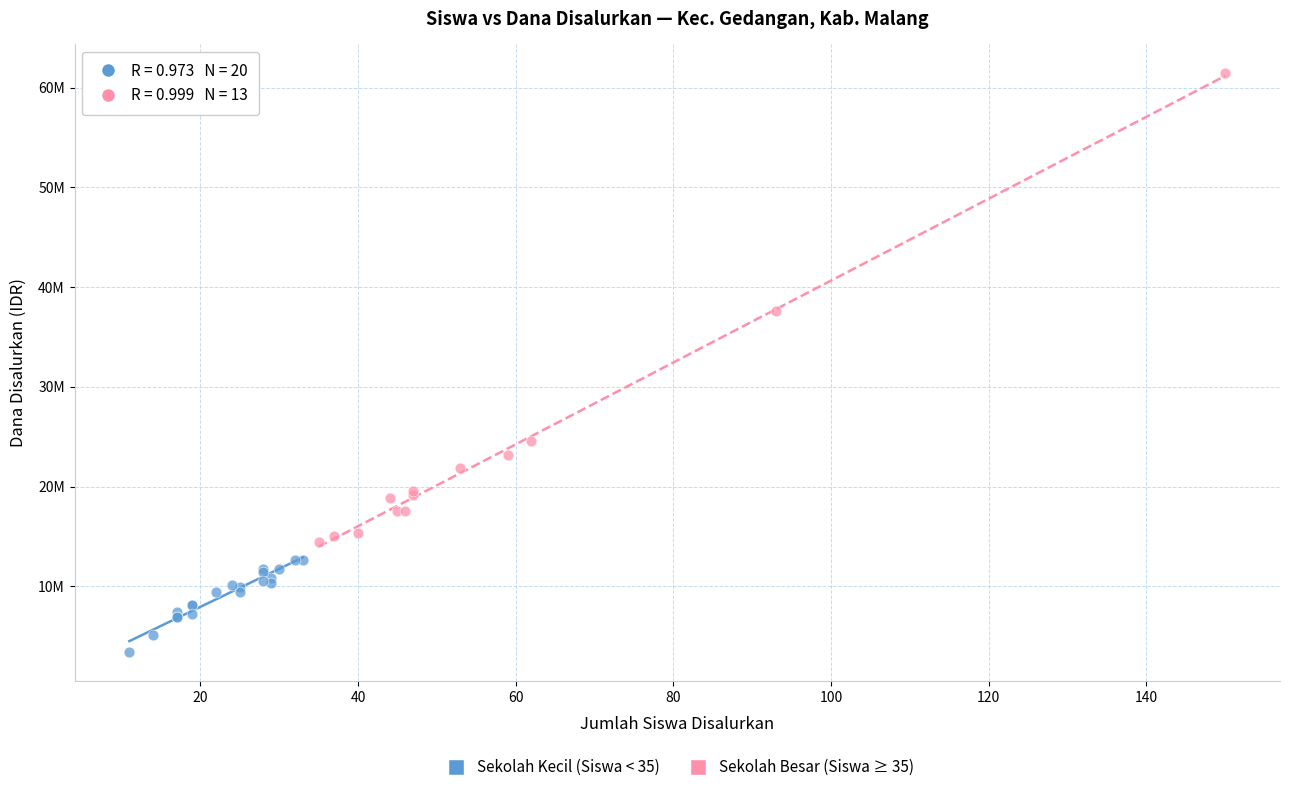

Which series has the widest spread of Y values?

Sekolah Besar (Siswa ≥ 35)